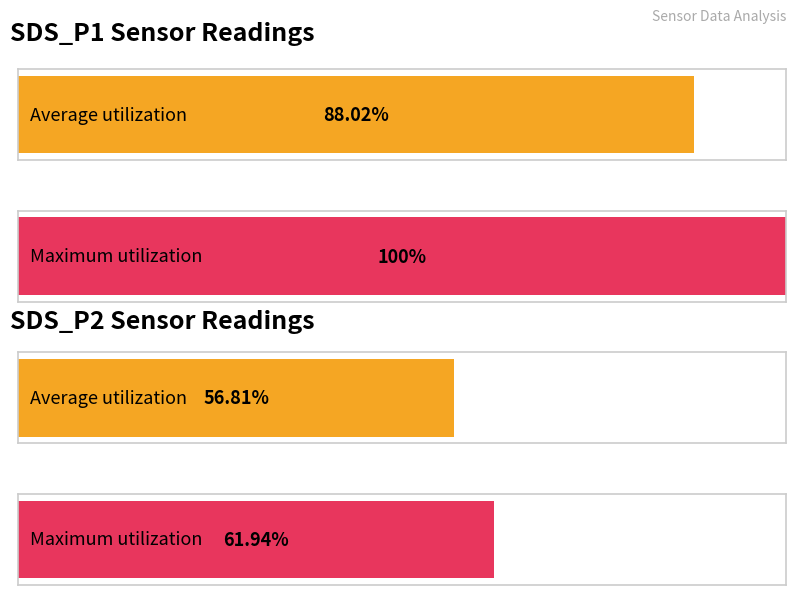

Which series has the widest spread of values?

SDS_P1